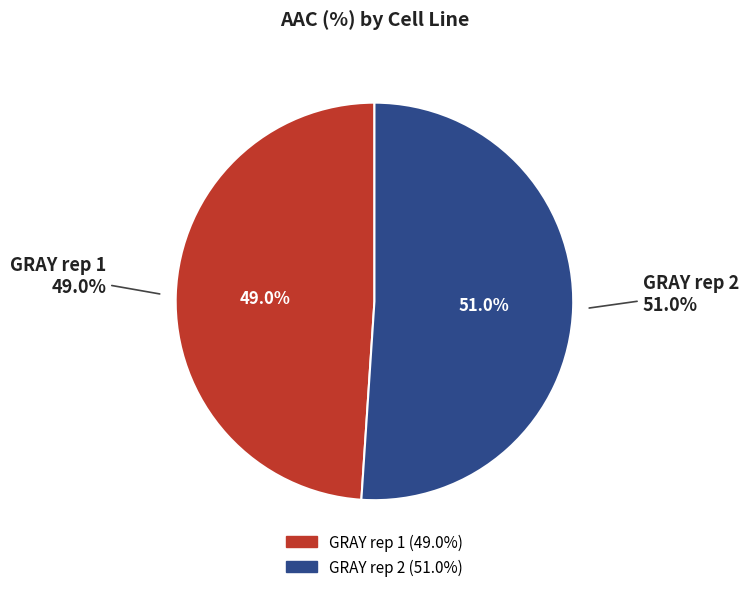

Is it true that GRAY rep 1 is 57% of the pie?

False